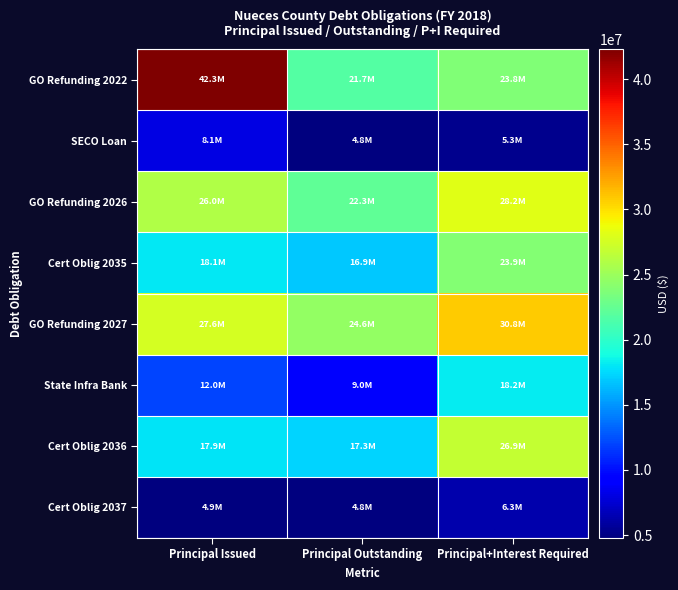

At which category is the sum across all series the highest?

Principal+Interest Required